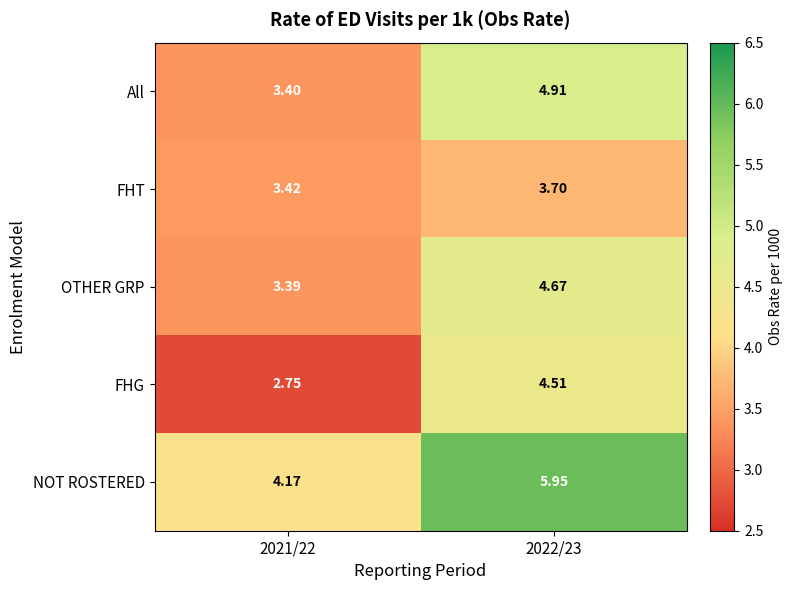

Which series has the largest total across all categories?

NOT ROSTERED